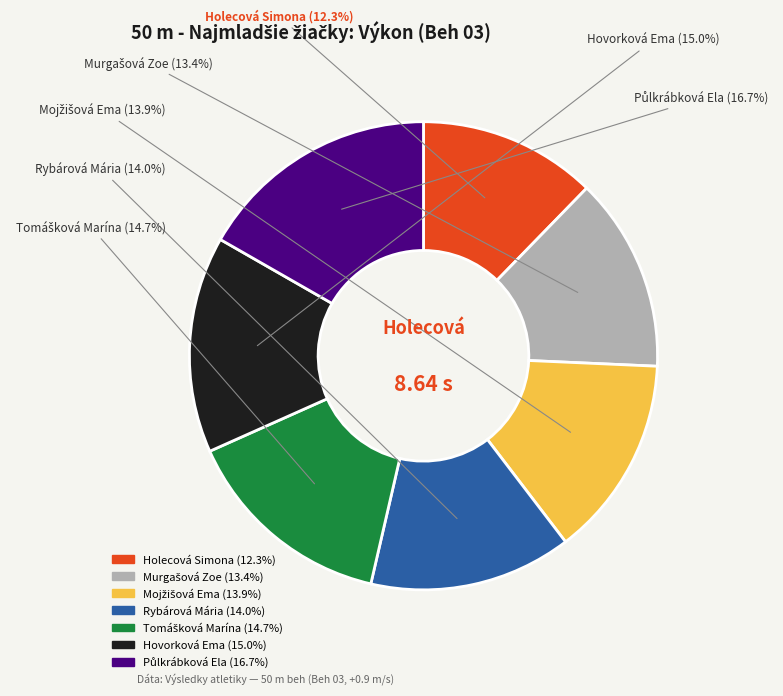

Does Rybárová Mária represent more than half of the total?

No